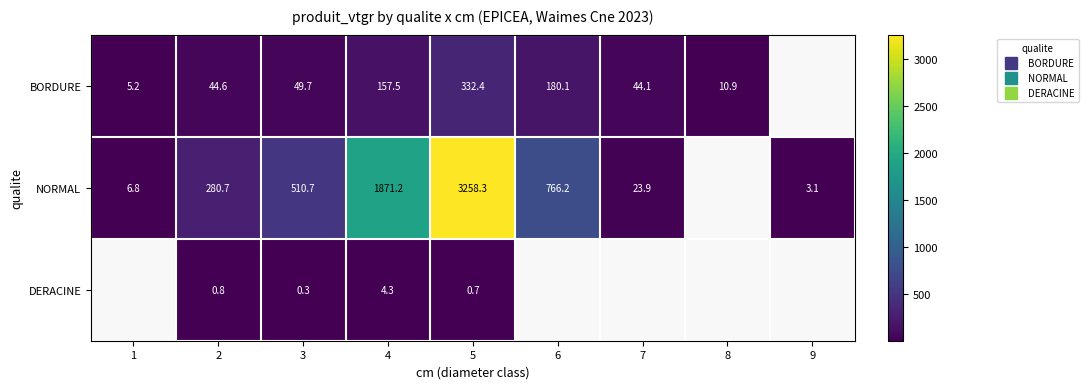

How many values in the BORDURE series exceed 49?

4